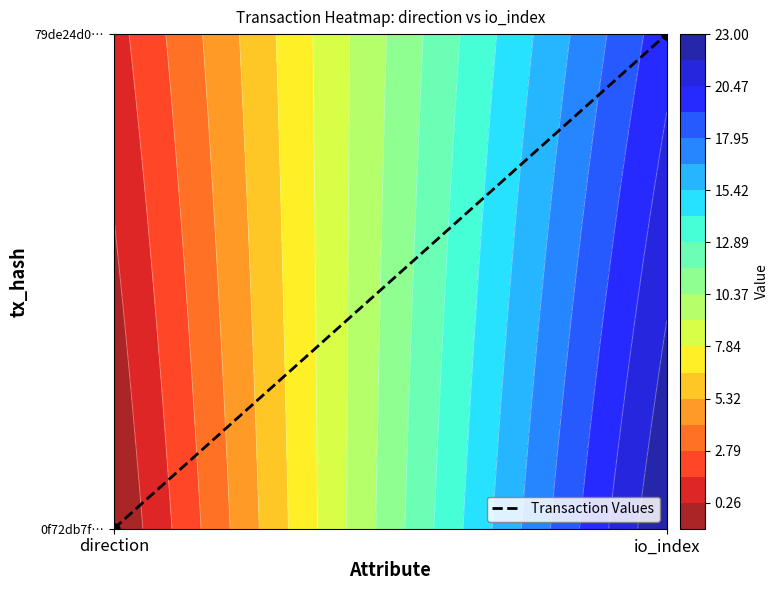

Rank the categories by value from highest to lowest.

io_index, direction